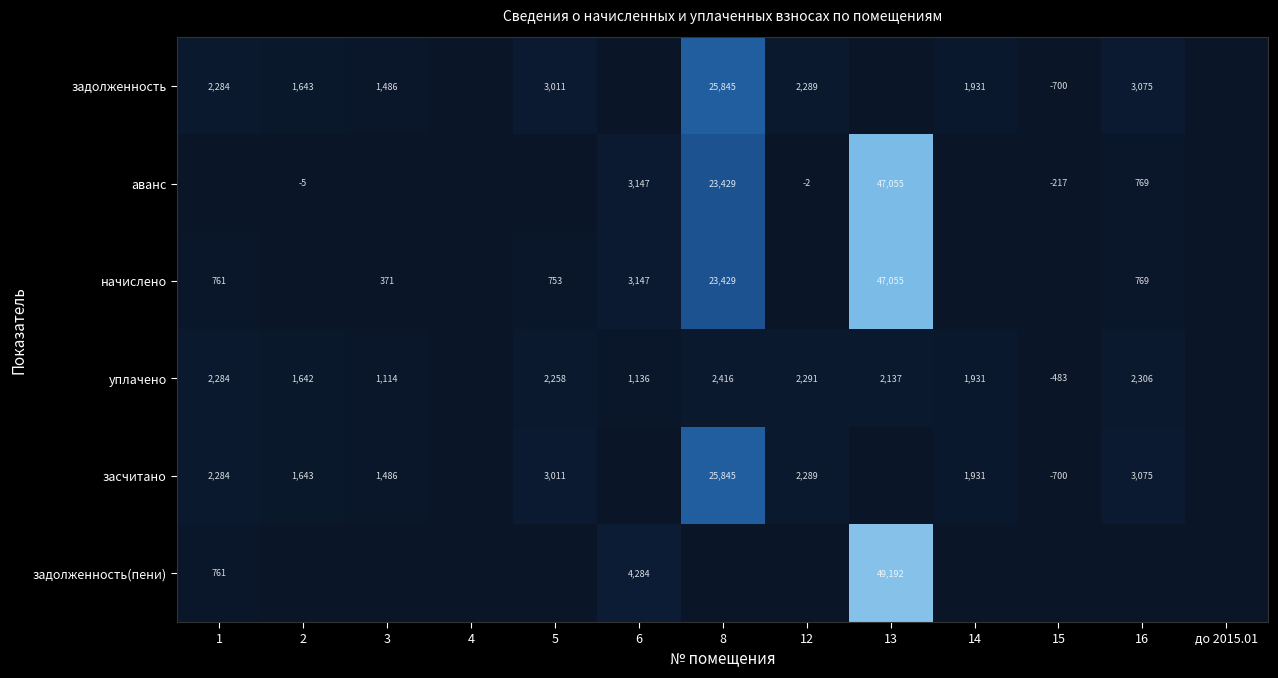

At which category is the sum across all series the highest?

13